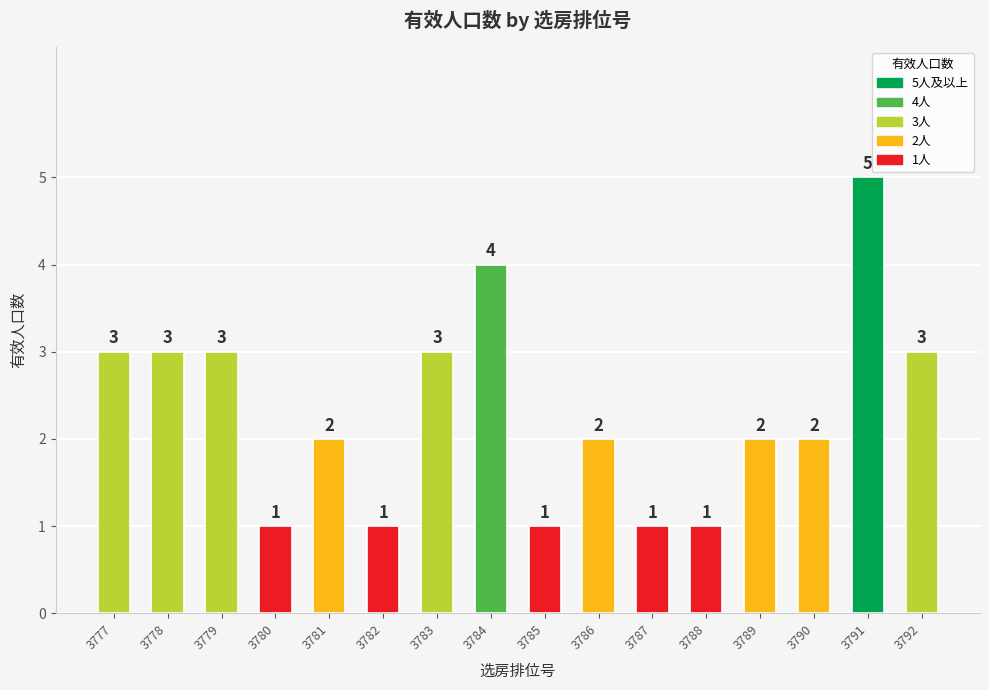

What is the change in value from 3778 to 3786?

-1